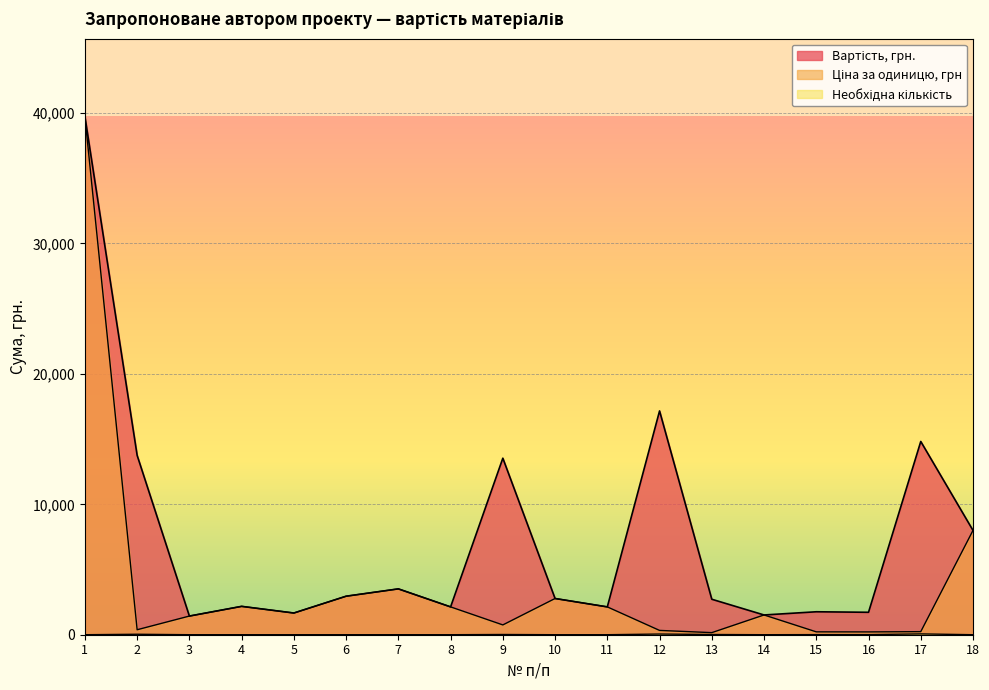

List the series in order of their overall mean, highest first.

Вартість, грн., Ціна за одиницю, грн, Необхідна кількість